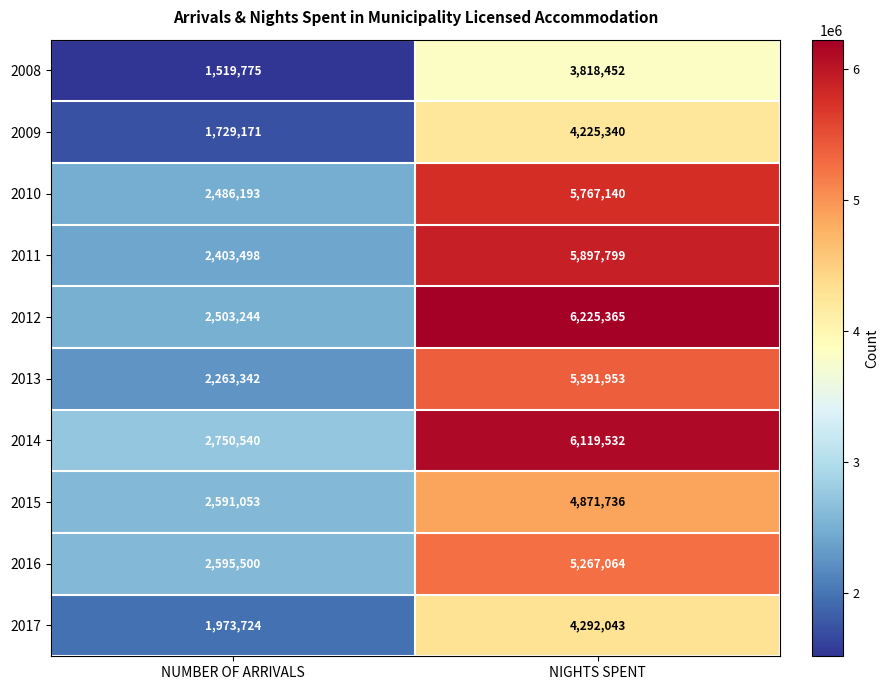

Reading left to right, list all the values displayed in this chart.

2008: 1519775	3818452
2009: 1729171	4225340
2010: 2486193	5767140
2011: 2403498	5897799
2012: 2503244	6225365
2013: 2263342	5391953
2014: 2750540	6119532
2015: 2591053	4871736
2016: 2595500	5267064
2017: 1973724	4292043